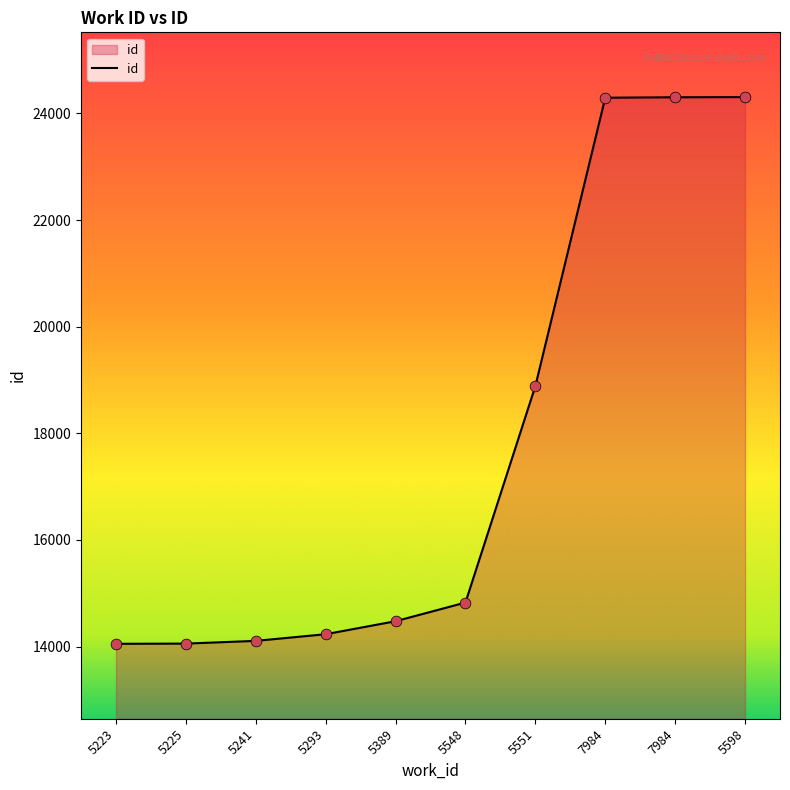

Which has a higher value, 5241 or 5293?

5293